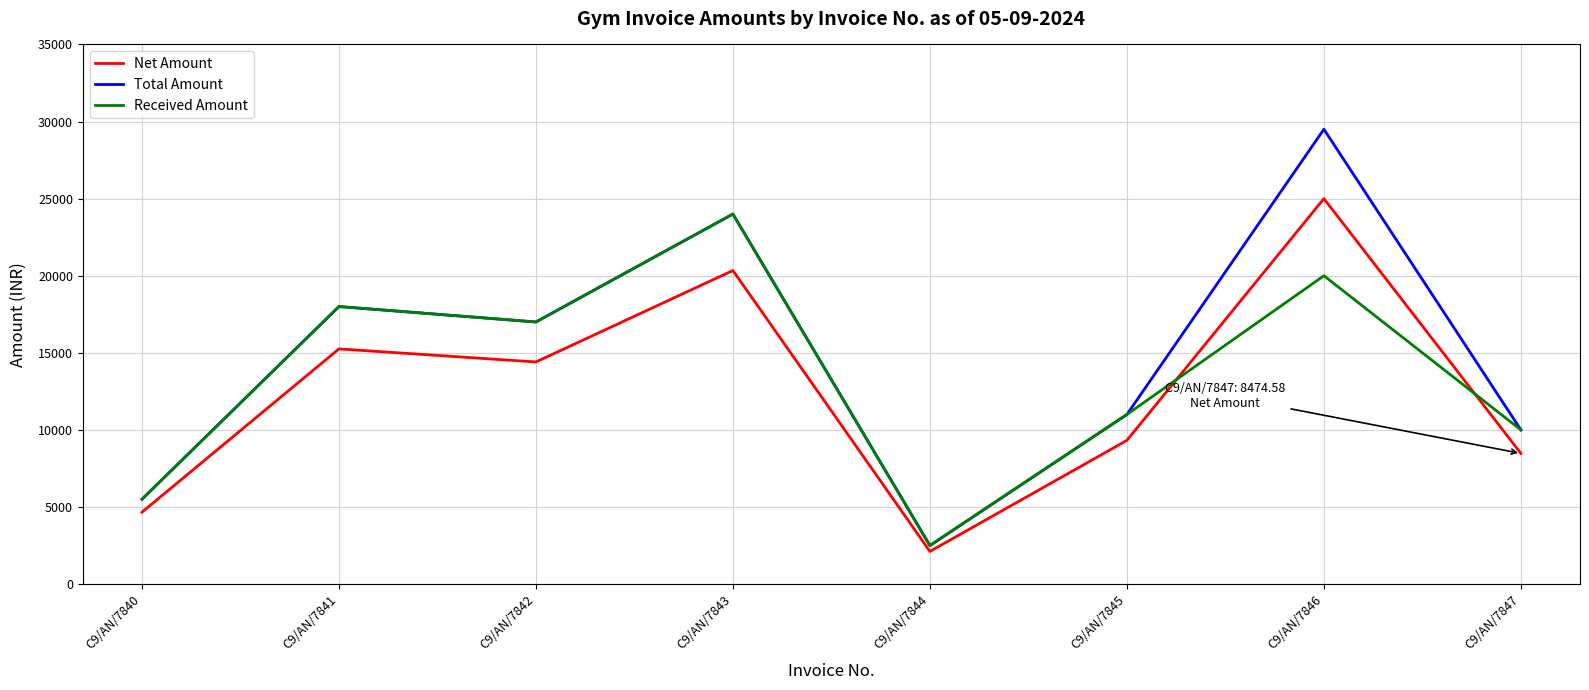

What is the difference between the highest and lowest values at C9/AN/7842?

2593.2